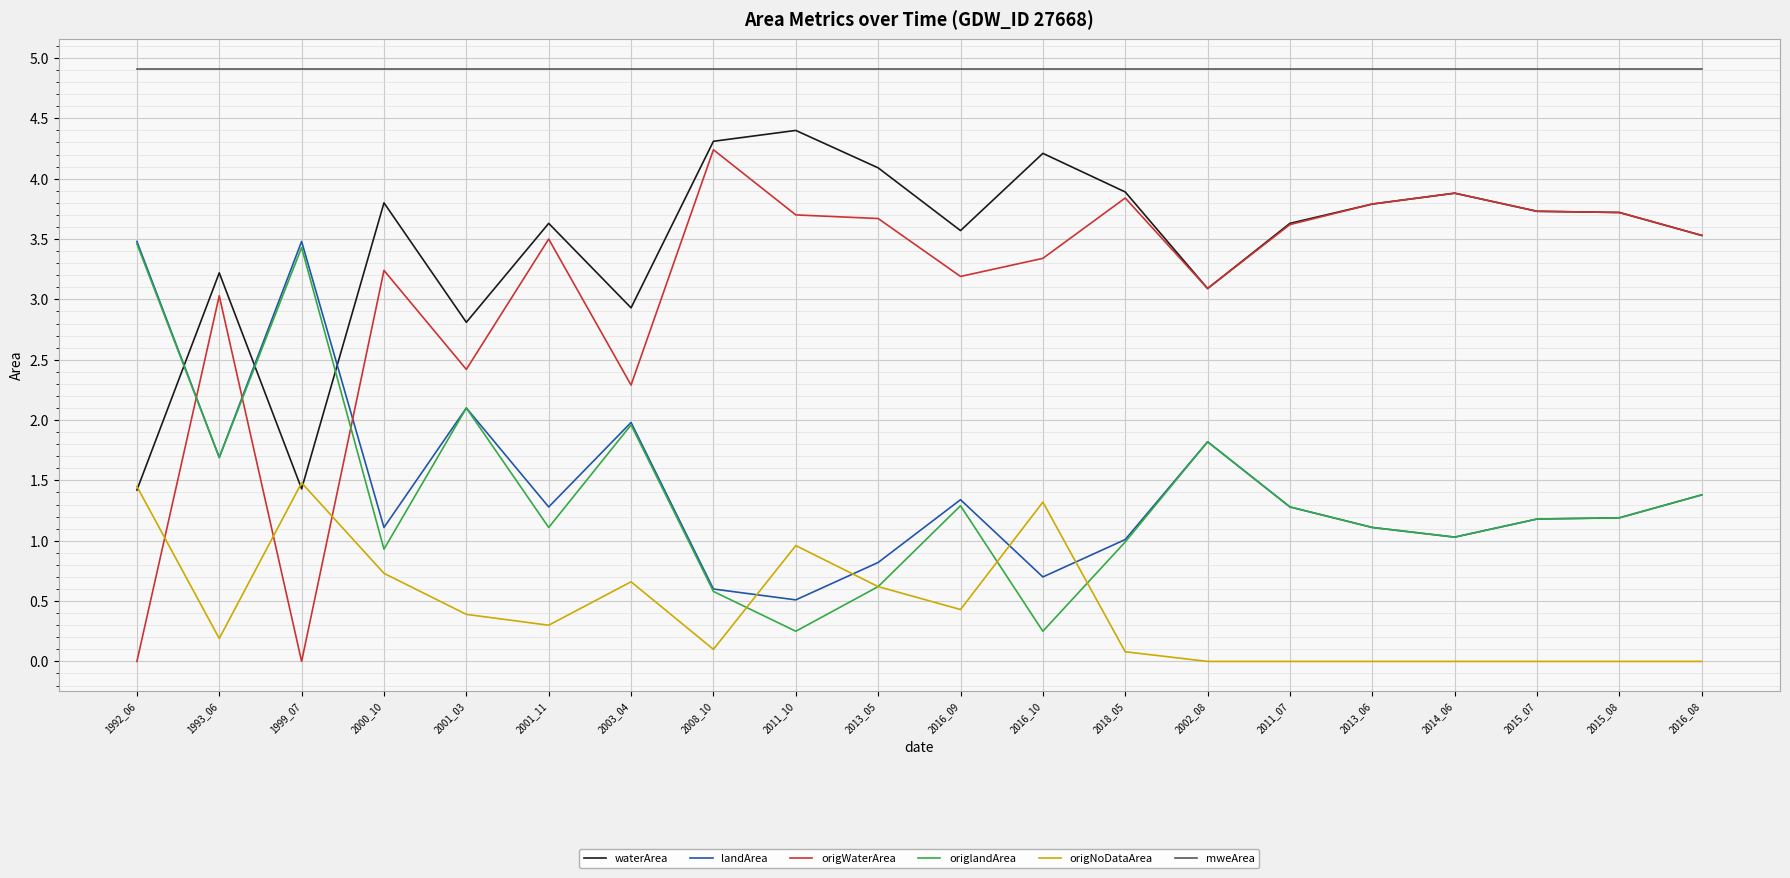

What is the spread (max minus min) of values at 2008_10?

4.8